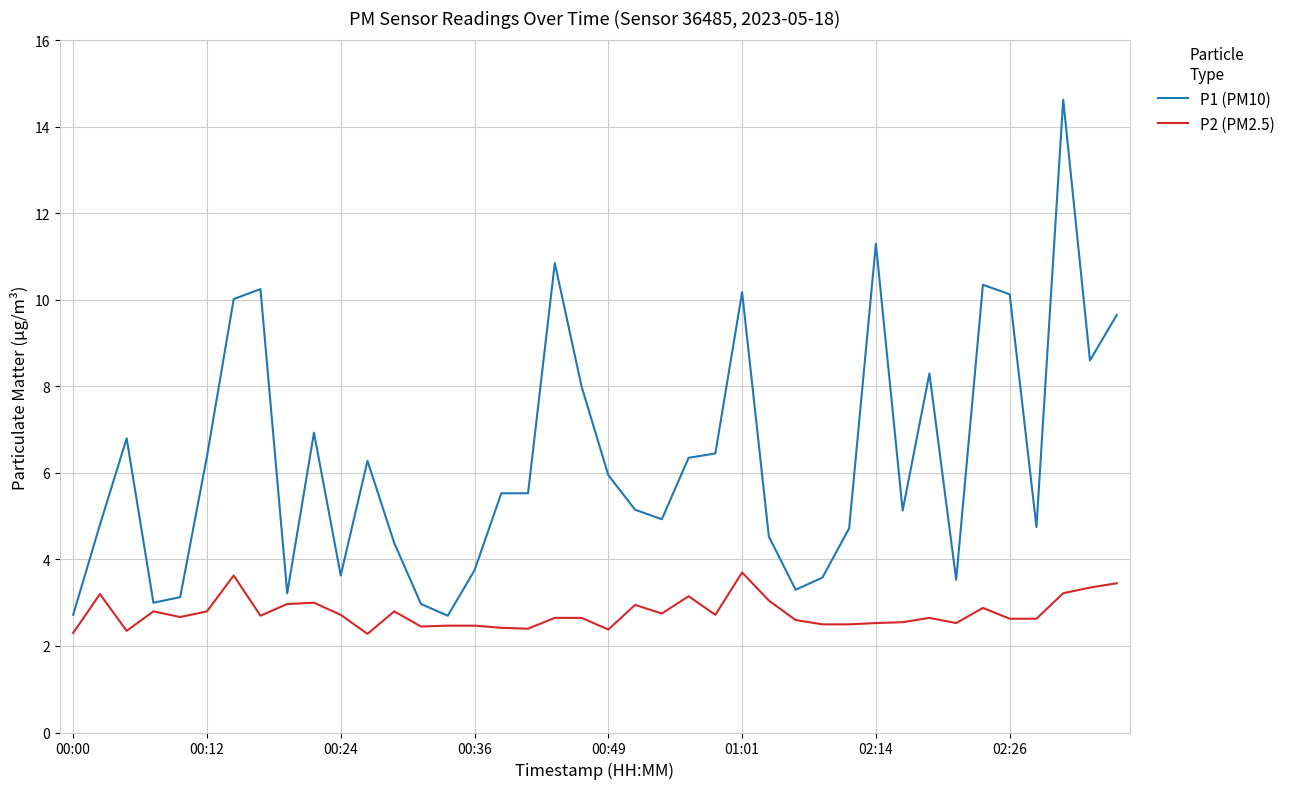

Rank the series by their average value, from highest to lowest.

P1 (PM10), P2 (PM2.5)